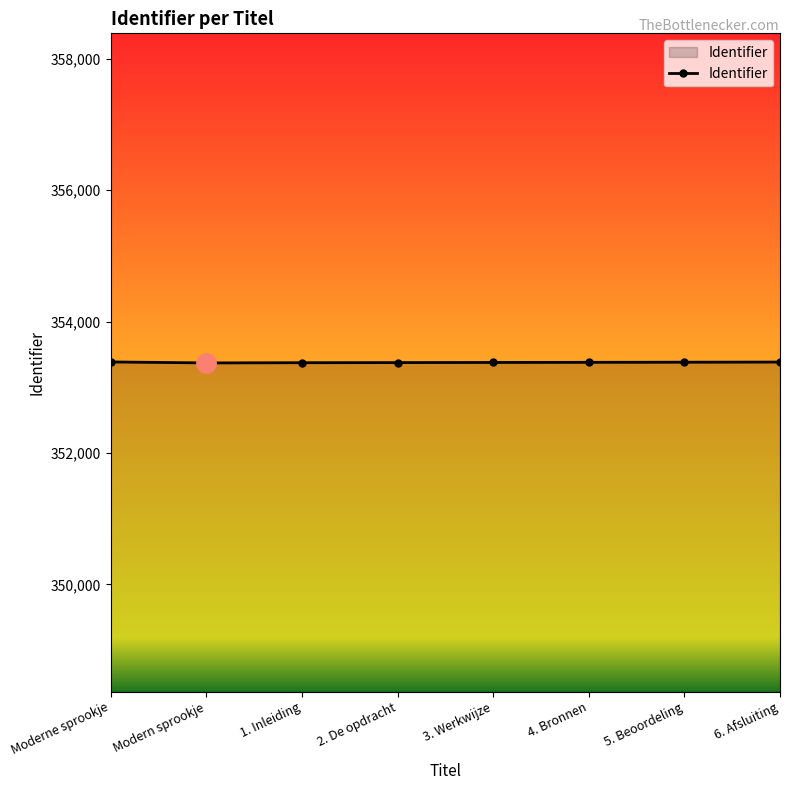

What is the greatest value displayed?

353386